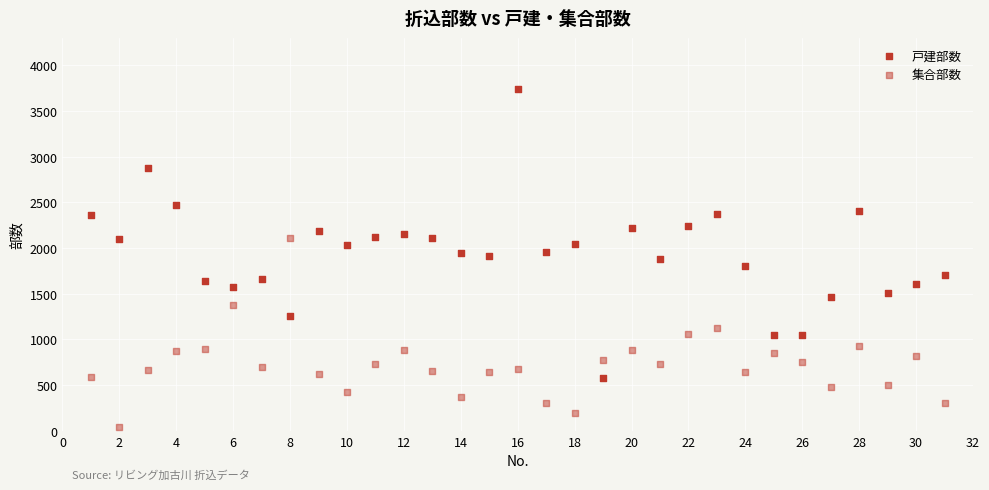

How many data points are displayed?

62